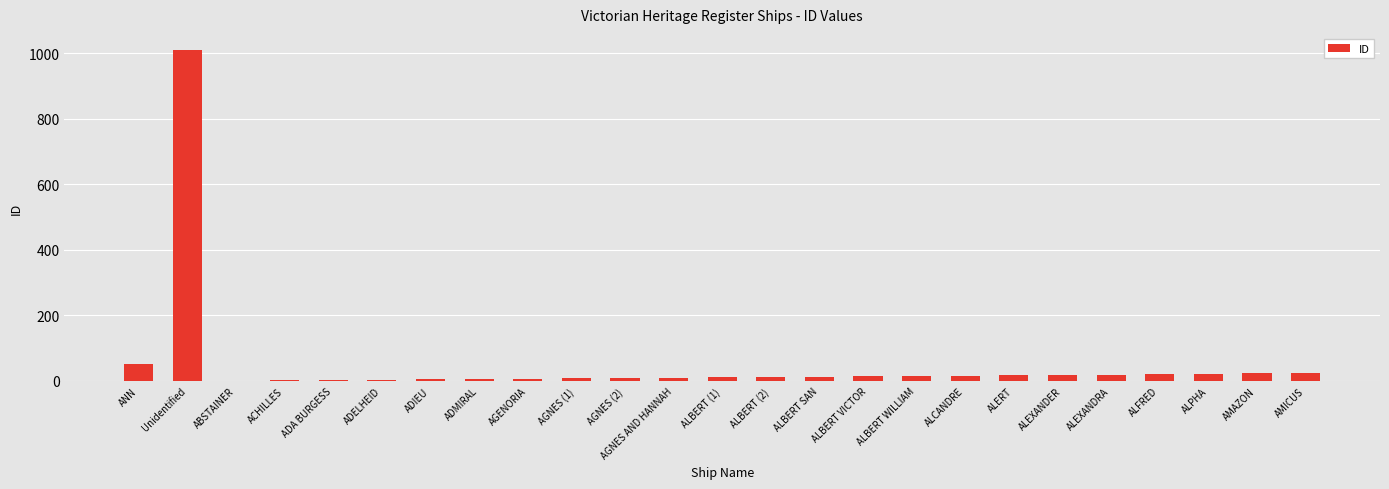

What is the greatest value displayed?

1009